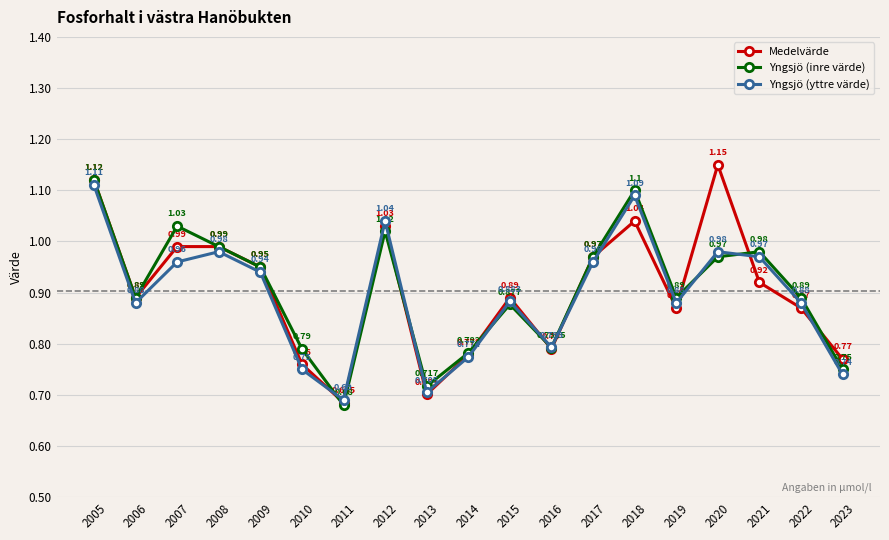

Which series changed the most between 2015 and 2022?

Medelvärde